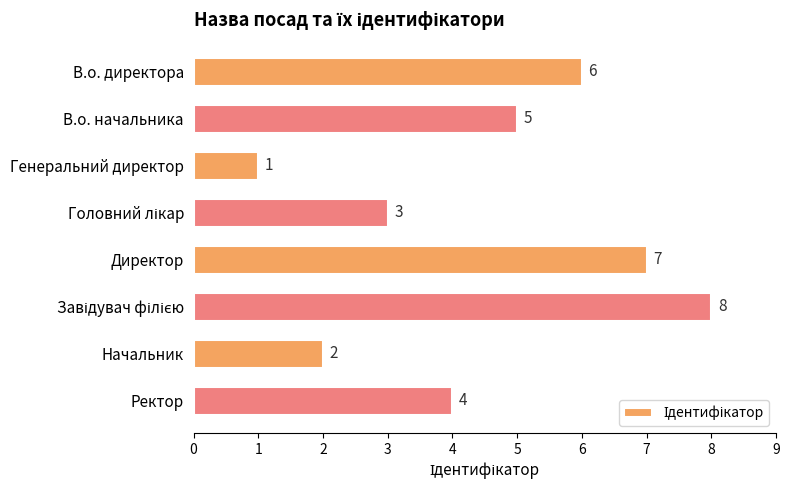

What is the value of the 7th bar from the top?

2